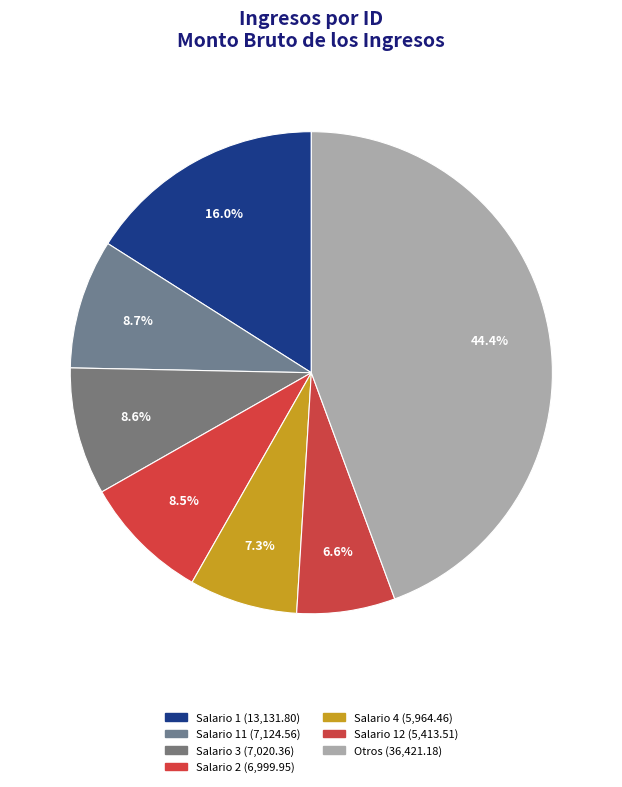

How many slices are in this pie chart?

7